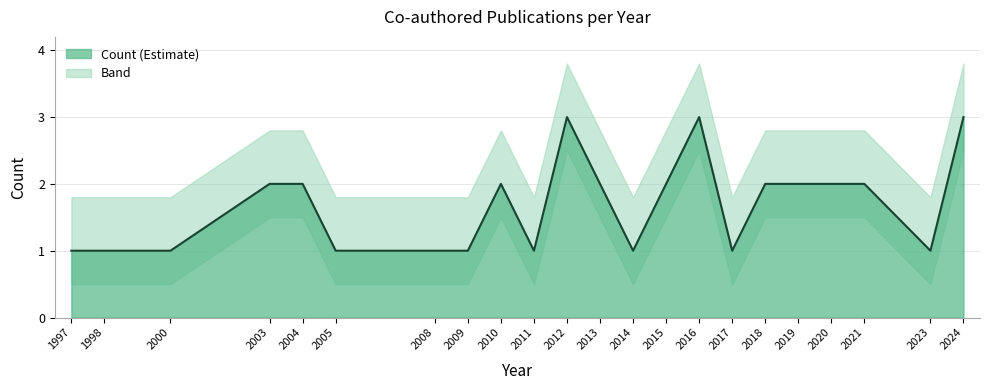

What is the minimum value shown in the chart?

1